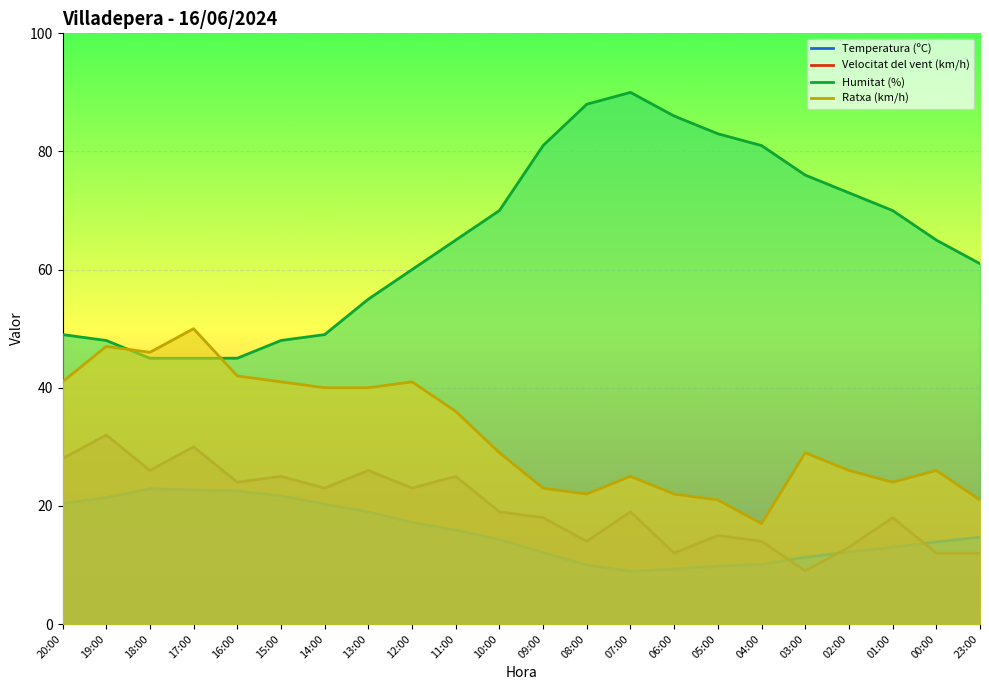

What is the value of the Humitat (%) point at the 1st from the left?

49.0